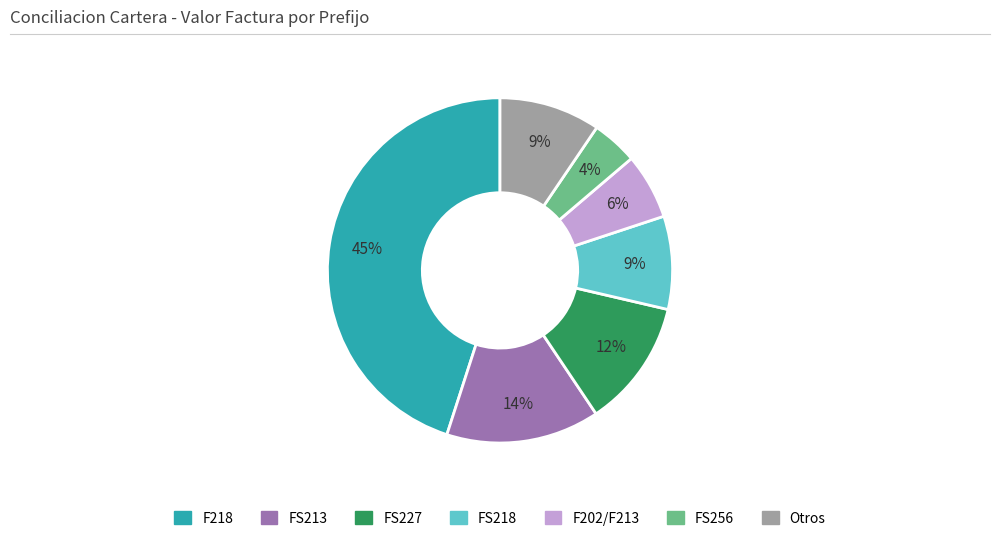

Which slice is the smallest?

FS256